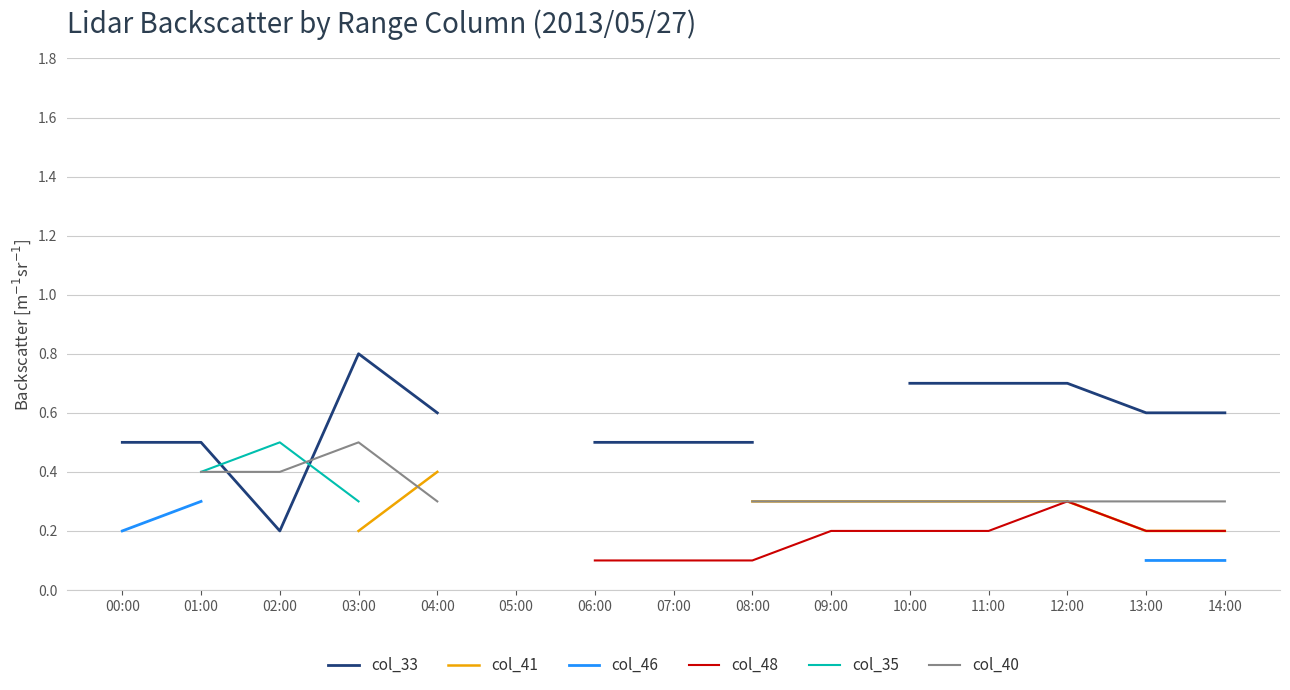

What is the label of the 2nd point from the left?

01:00